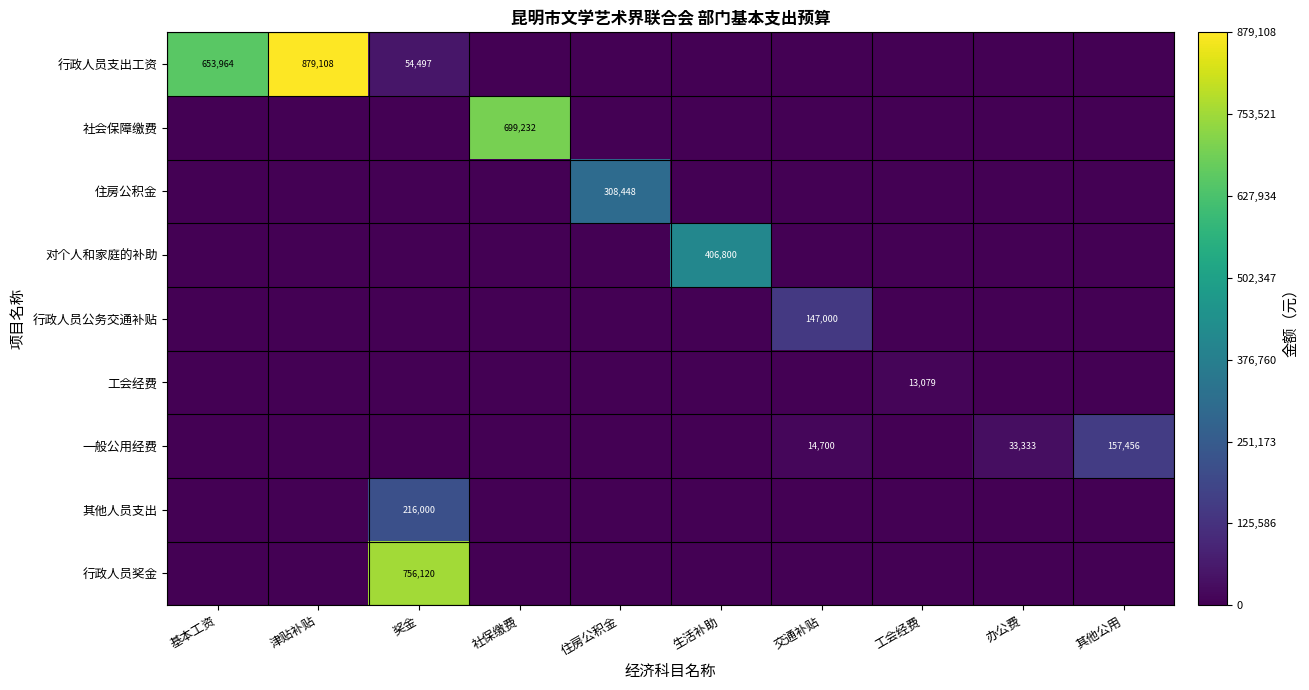

Is the value of 行政人员支出工资 at 交通补贴 greater than the value of 一般公用经费 at 生活补助?

No